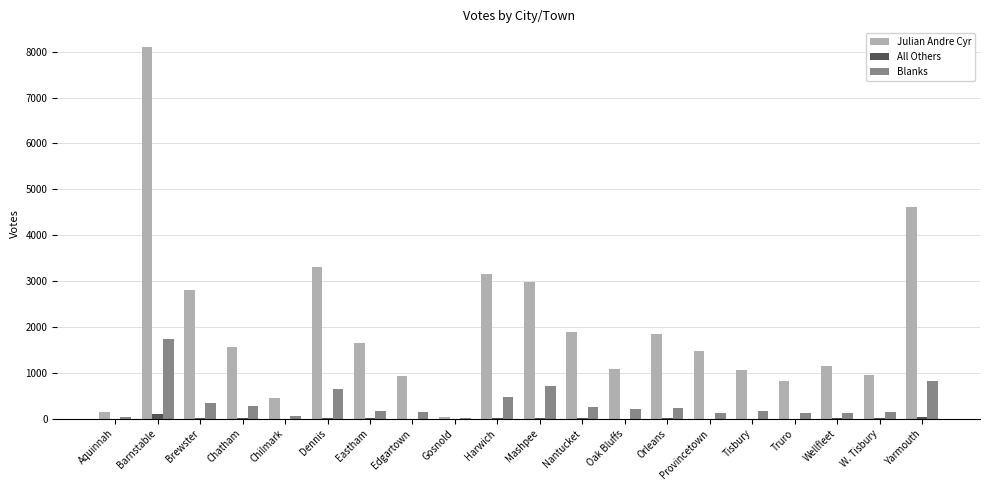

How many groups of bars are there?

20